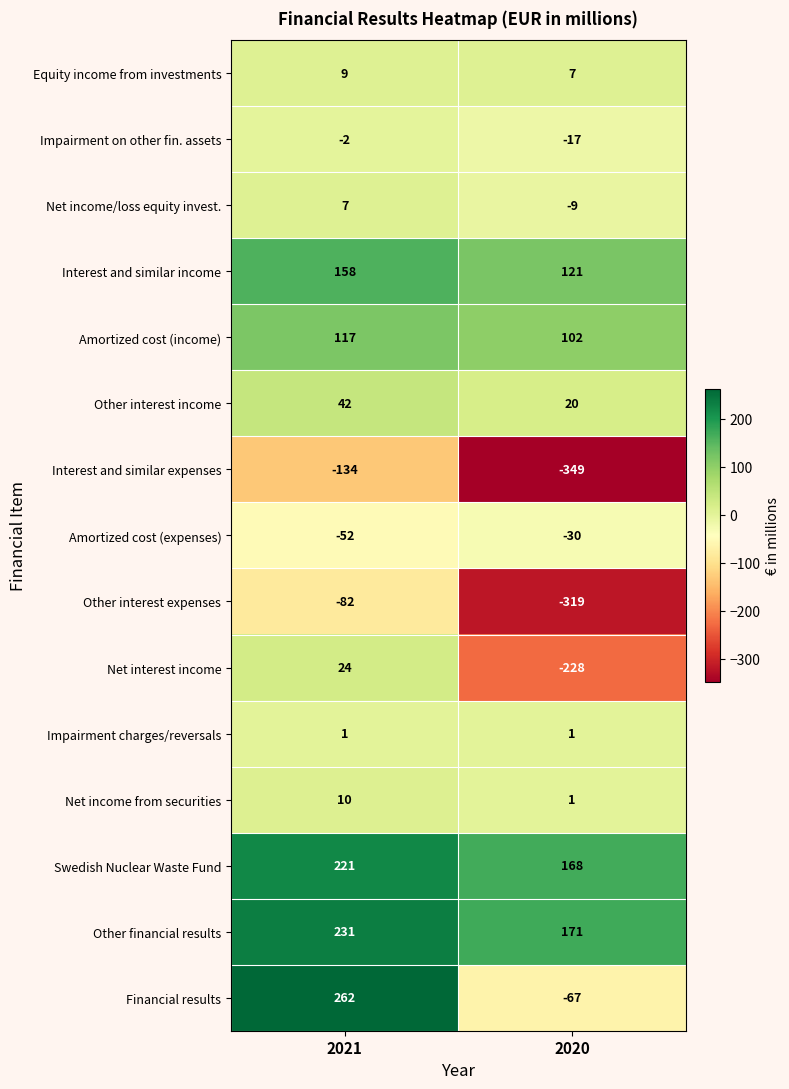

What is the smallest value displayed?

-349